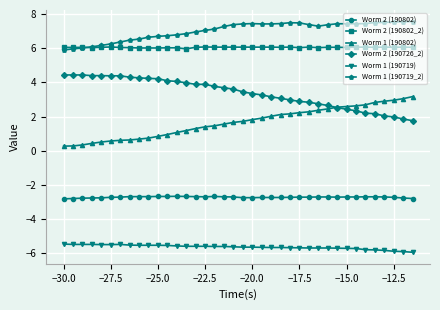

Is this an area chart (filled region under the line)?

No